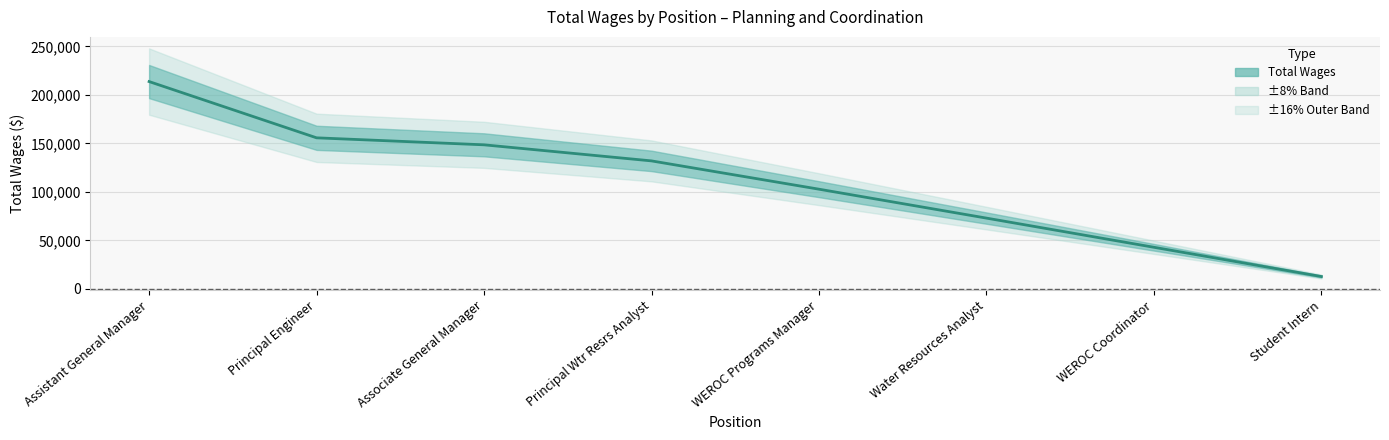

How many values are below 131965?

4